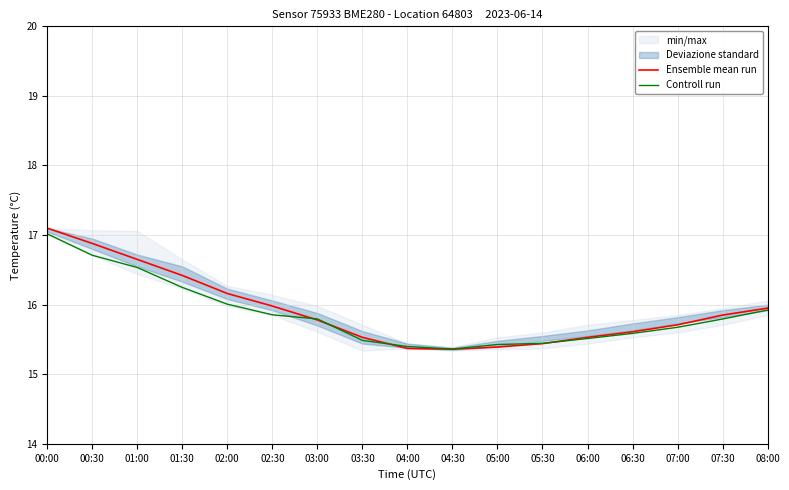

Between which two adjacent categories do Ensemble mean run and Controll run first intersect?

02:30 and 03:00